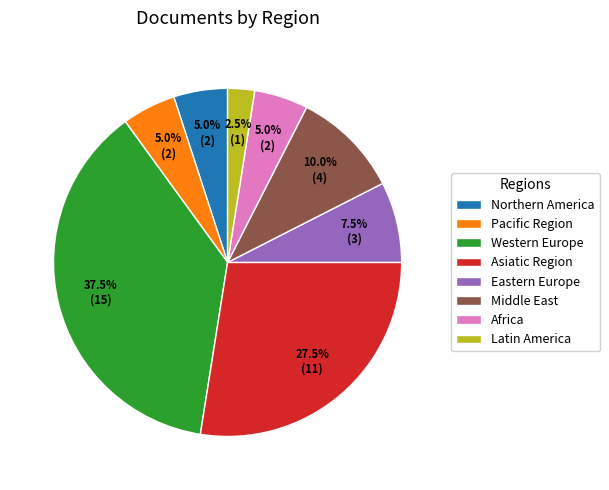

Count the number of slices in the pie.

8